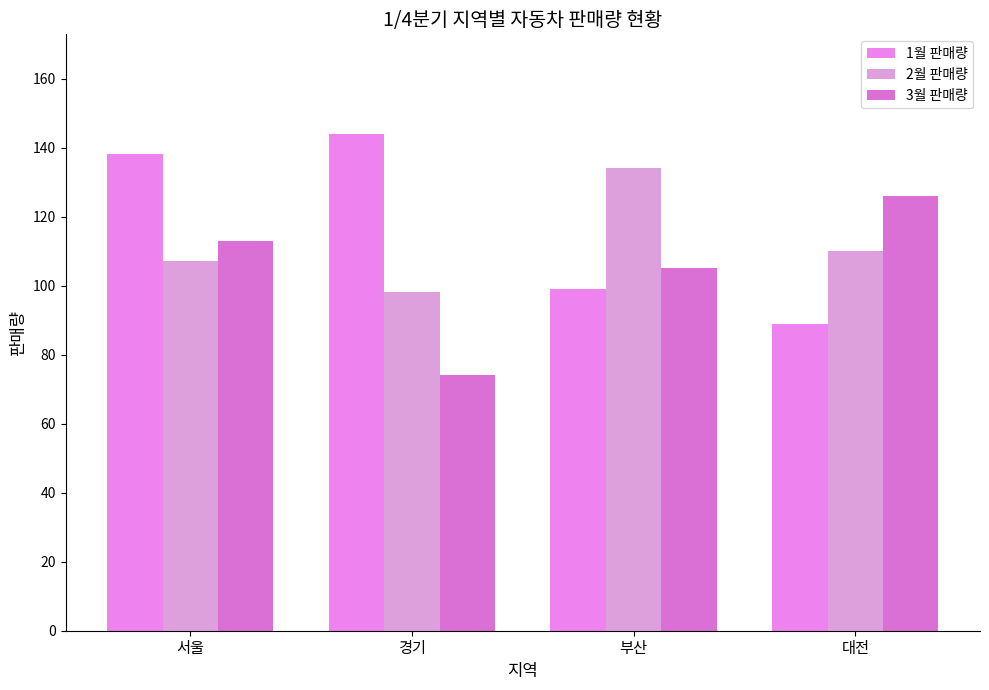

Which label corresponds to the largest value in the chart?

경기